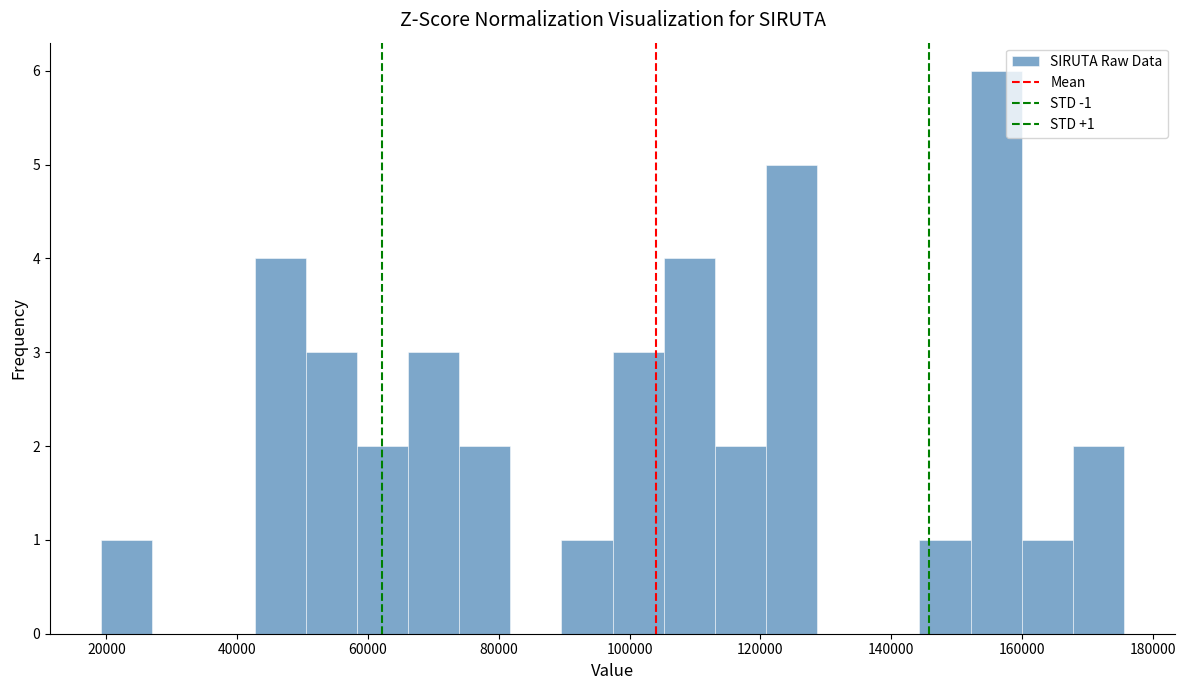

Around what value on the x-axis is the tallest bar? Give the approximate position of its centre, as read against the axis.

156000